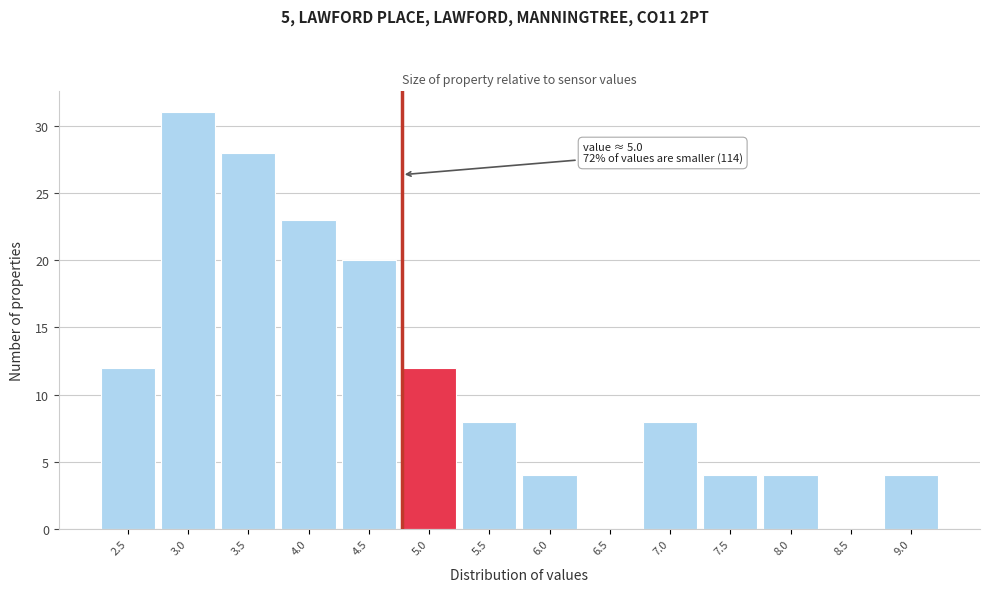

Reading right to left, what are all the values shown in this chart?

9.0=4	8.5=0	8.0=4	7.5=4	7.0=8	6.5=0	6.0=4	5.5=8	5.0=12	4.5=20	4.0=23	3.5=28	3.0=31	2.5=12